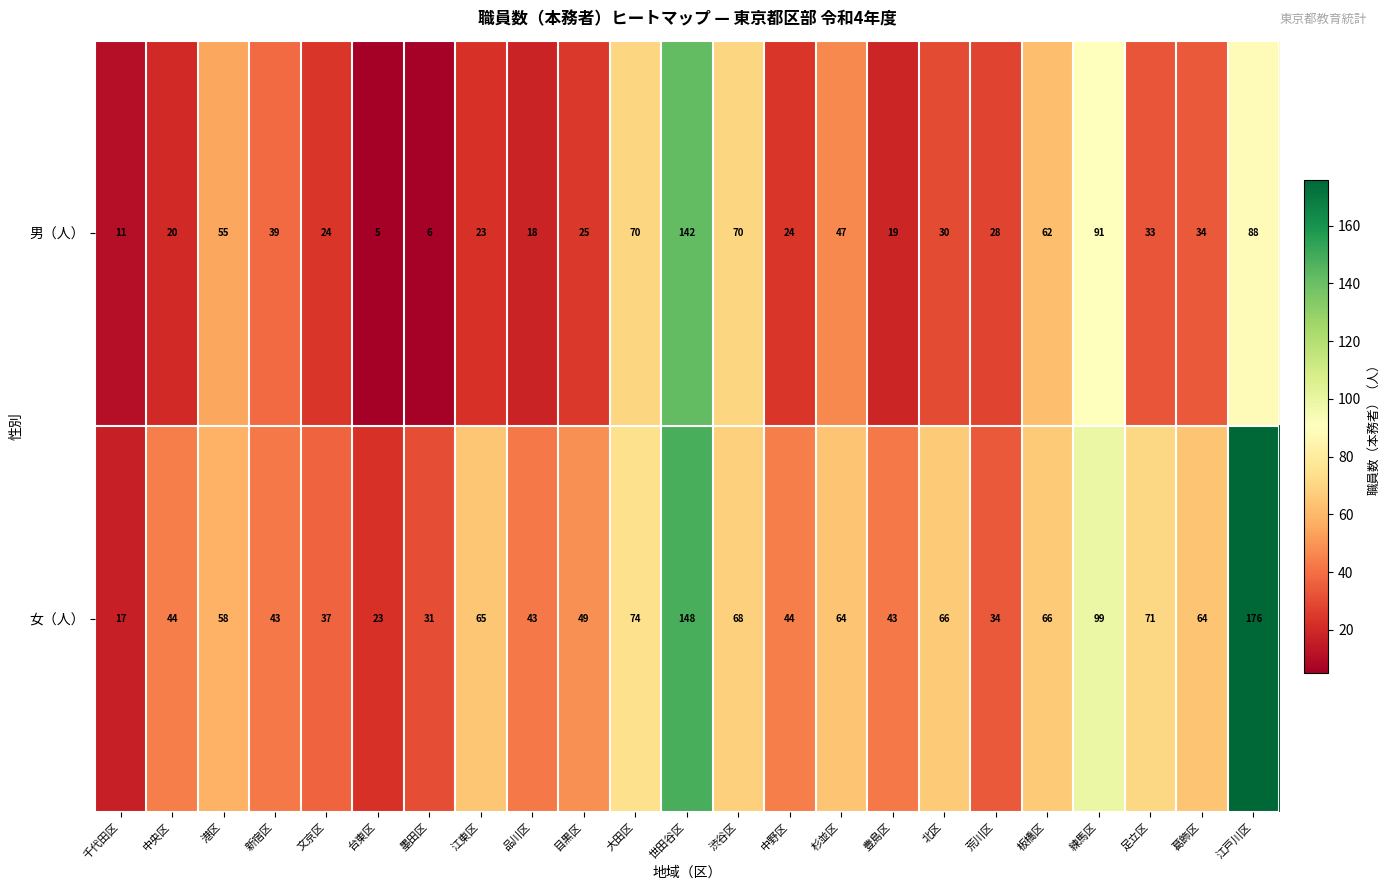

List the series in order of their peak value, lowest first.

男（人）, 女（人）